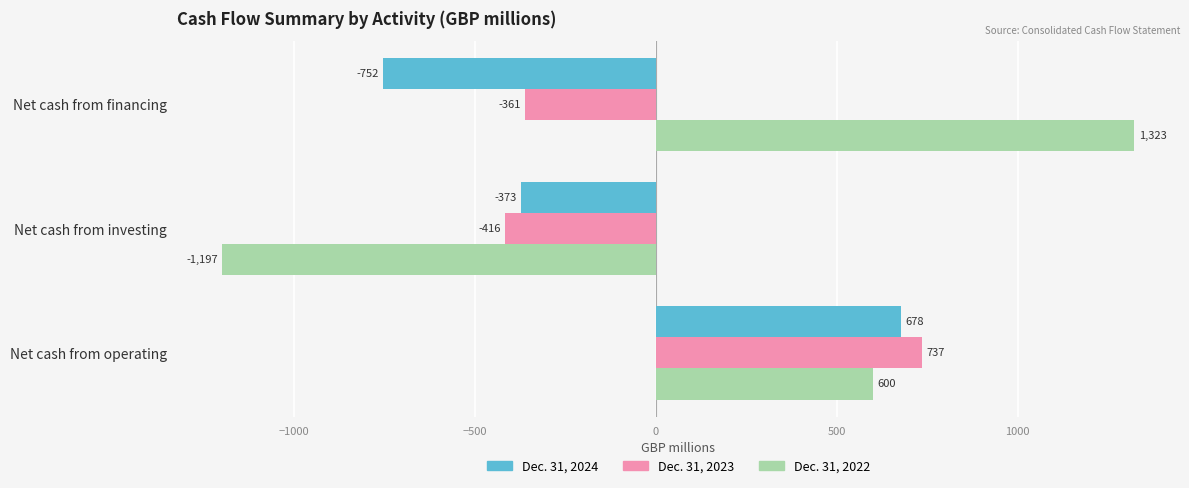

What is the lowest value of the Dec. 31, 2024 series?

-752